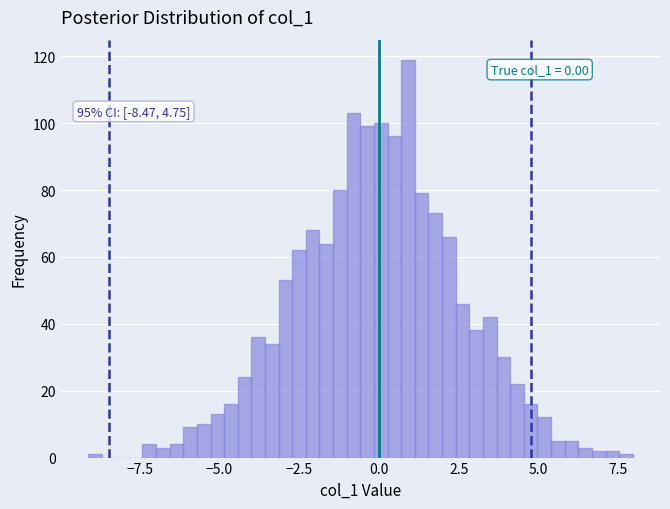

Read against the x-axis, roughly where is the centre of the tallest bar?

1.0